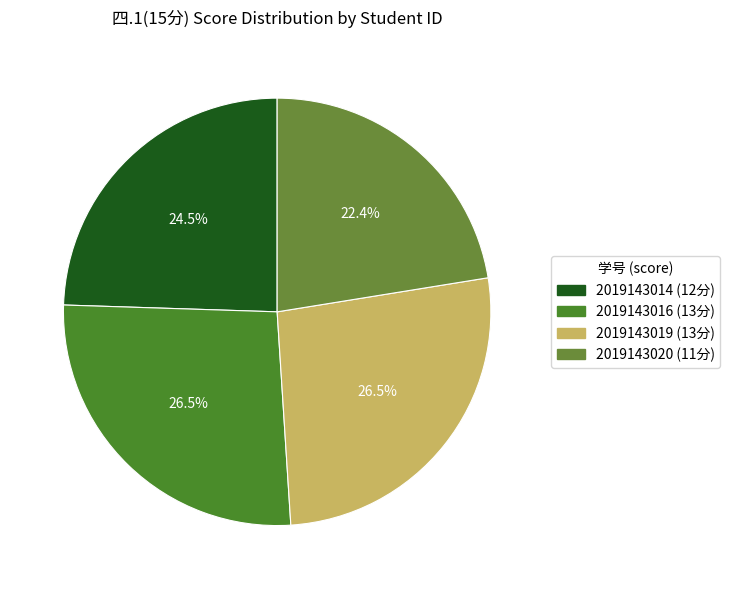

How many segments does this pie chart have?

4